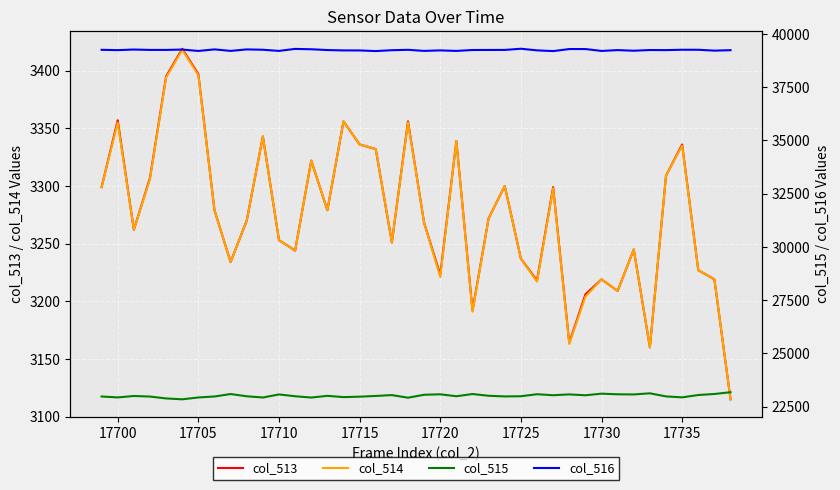

Is this an area chart (filled region under the line)?

No